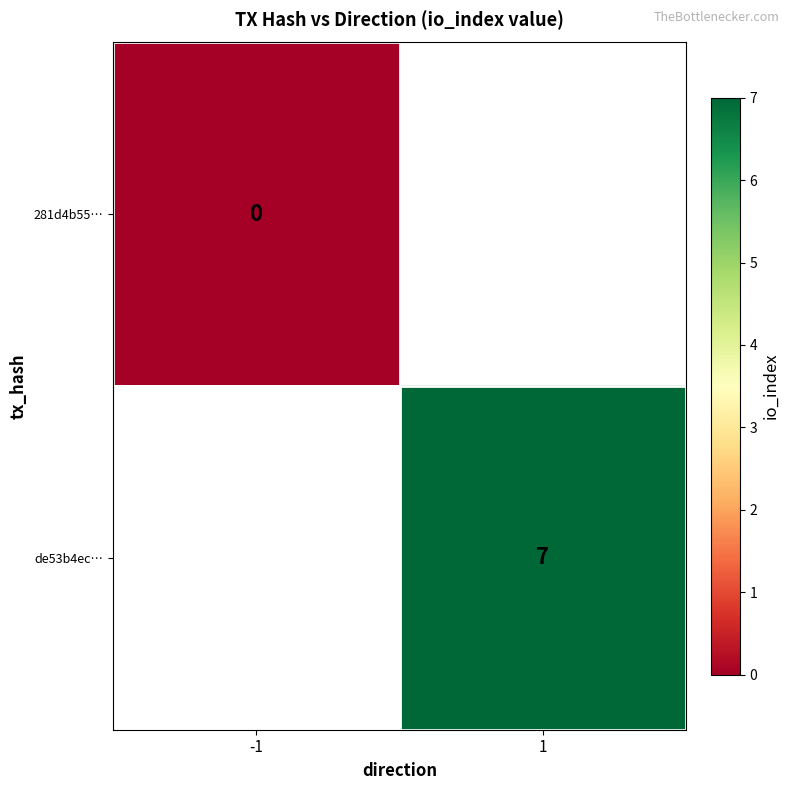

Is it true that de53b4ec… equals 7 at 1?

True